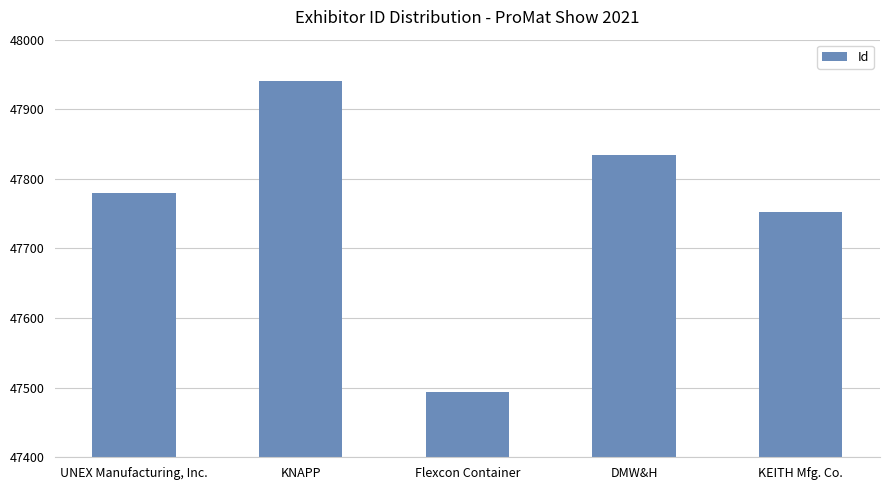

Rank the categories by value from lowest to highest.

Flexcon Container, KEITH Mfg. Co., UNEX Manufacturing, Inc., DMW&H, KNAPP